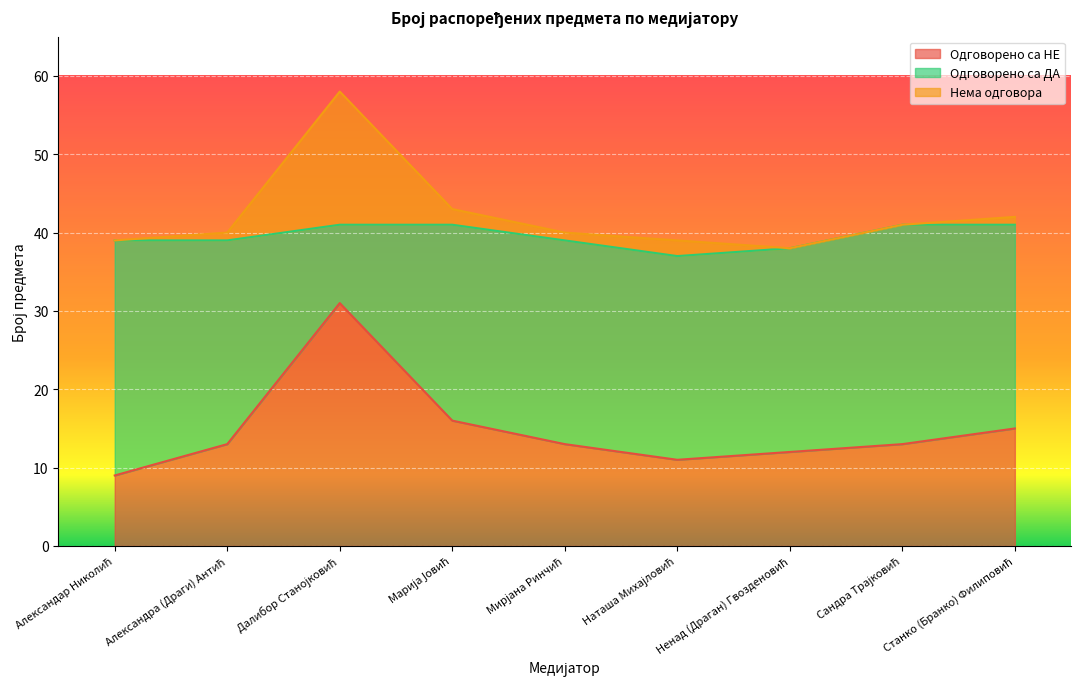

Between Александра (Драги) Антић and Наташа Михајловић, which series saw the biggest shift?

Одговорено са НЕ